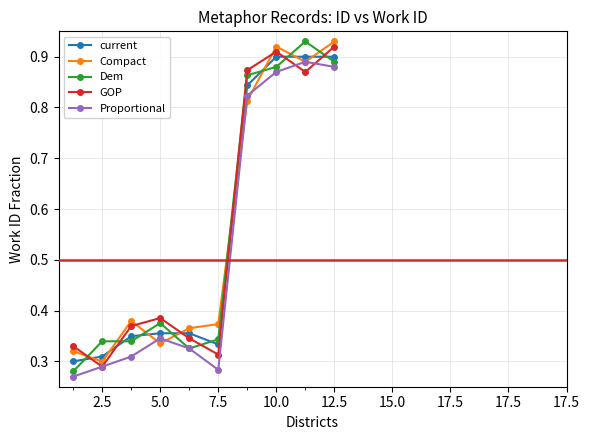

How many interior local peaks does the GOP series have?

2